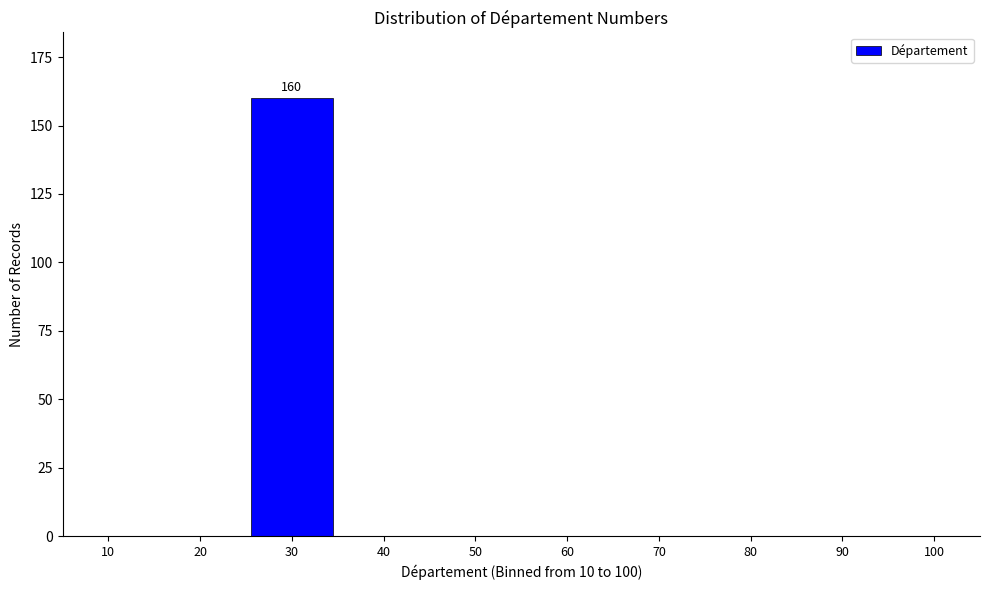

Reading right to left, extract all data points from this chart.

100=0	90=0	80=0	70=0	60=0	50=0	40=0	30=160	20=0	10=0